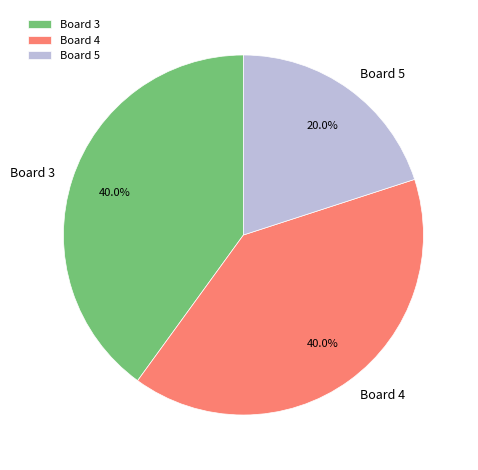

Does Board 3 account for over 50% of the chart?

No